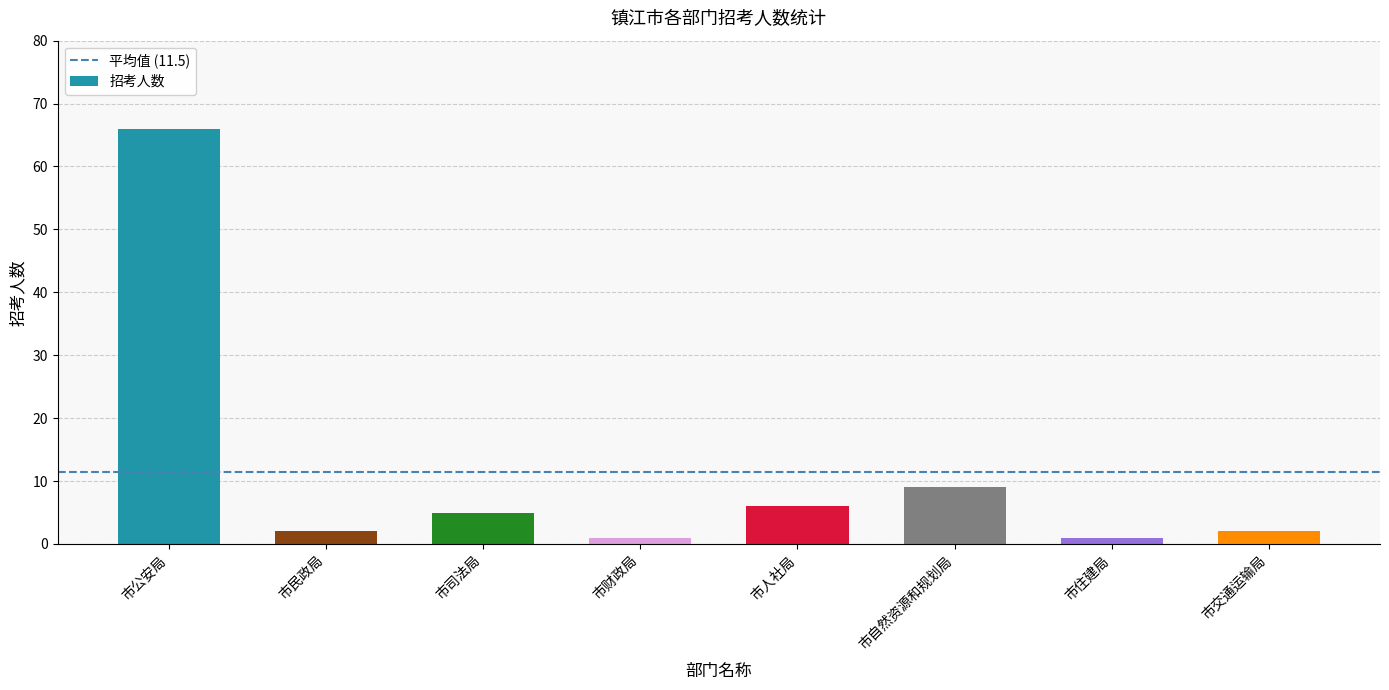

What is the value of the 4th bar from the left?

1